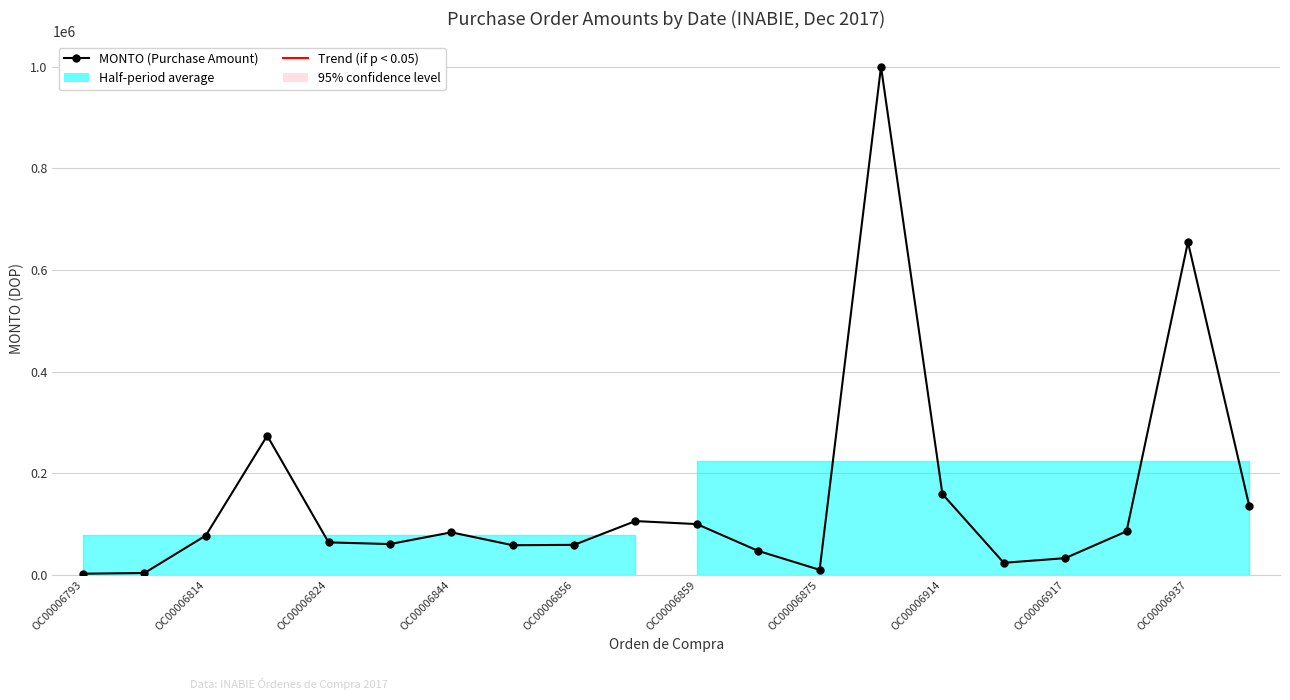

Which label corresponds to the smallest value in the chart?

OC00006793